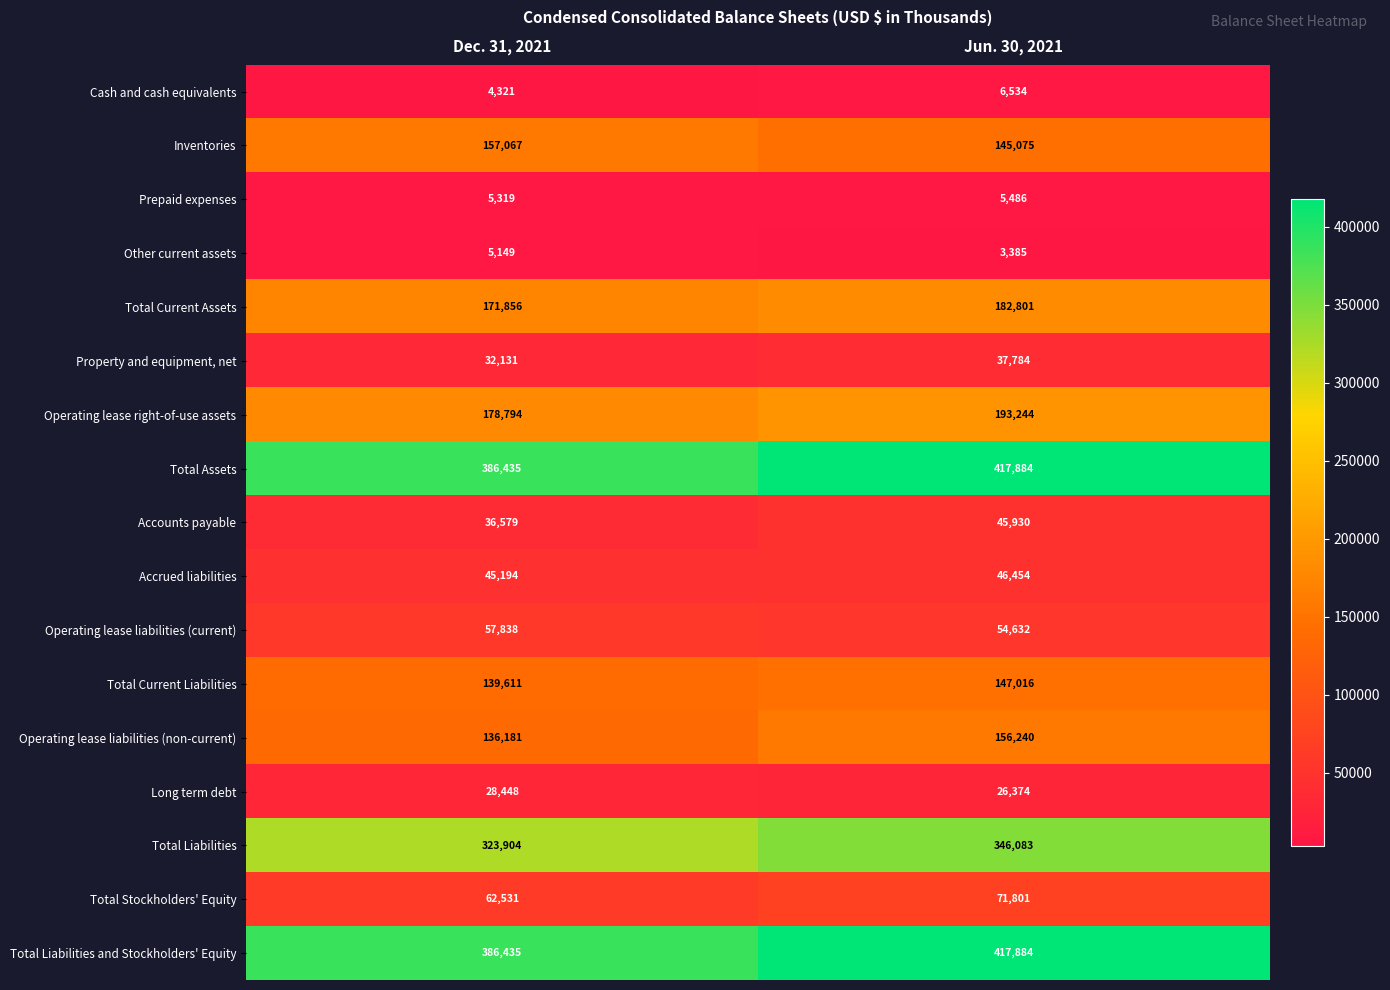

Count the number of data series in this chart.

17